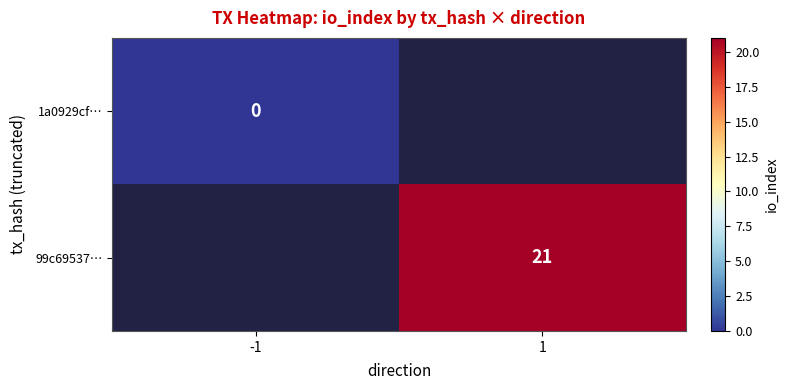

The value of 99c69537… at 1 is 21. True or false?

True